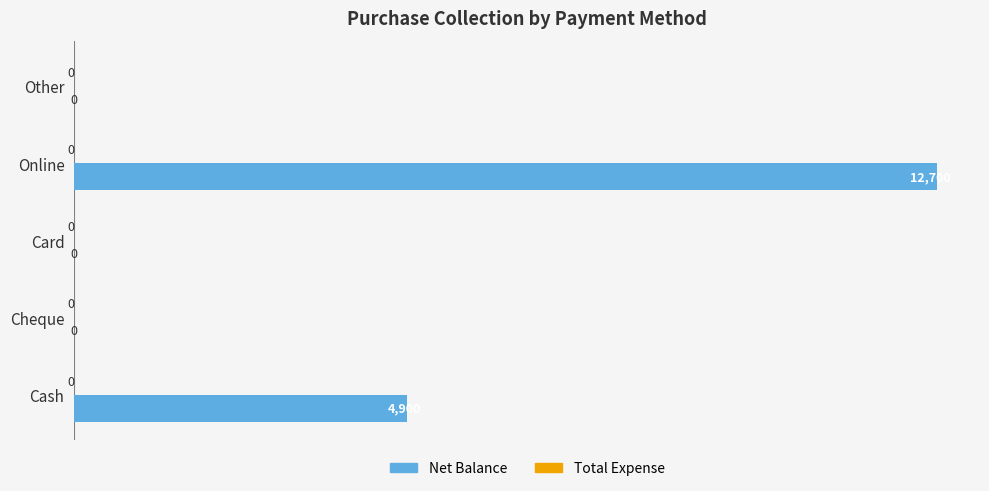

Reading bottom to top, list all the values displayed in this chart.

Cash=-4900	Cheque=0	Card=0	Online=-12700	Other=0